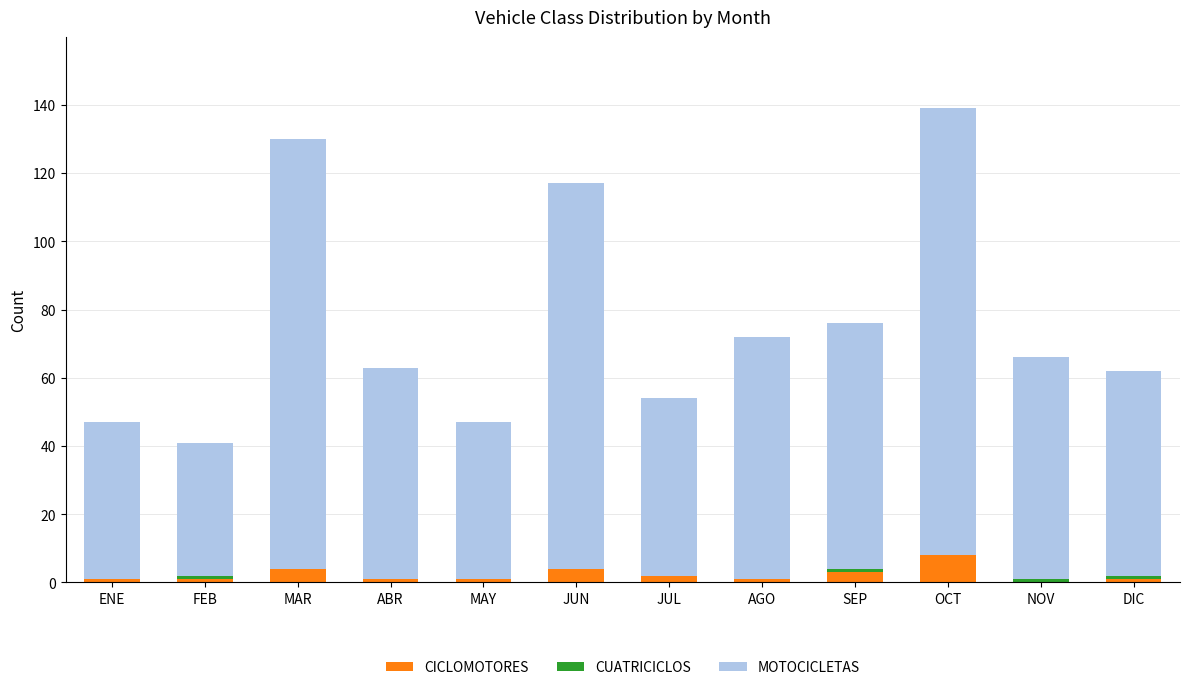

What is the sum of all CICLOMOTORES values?

27